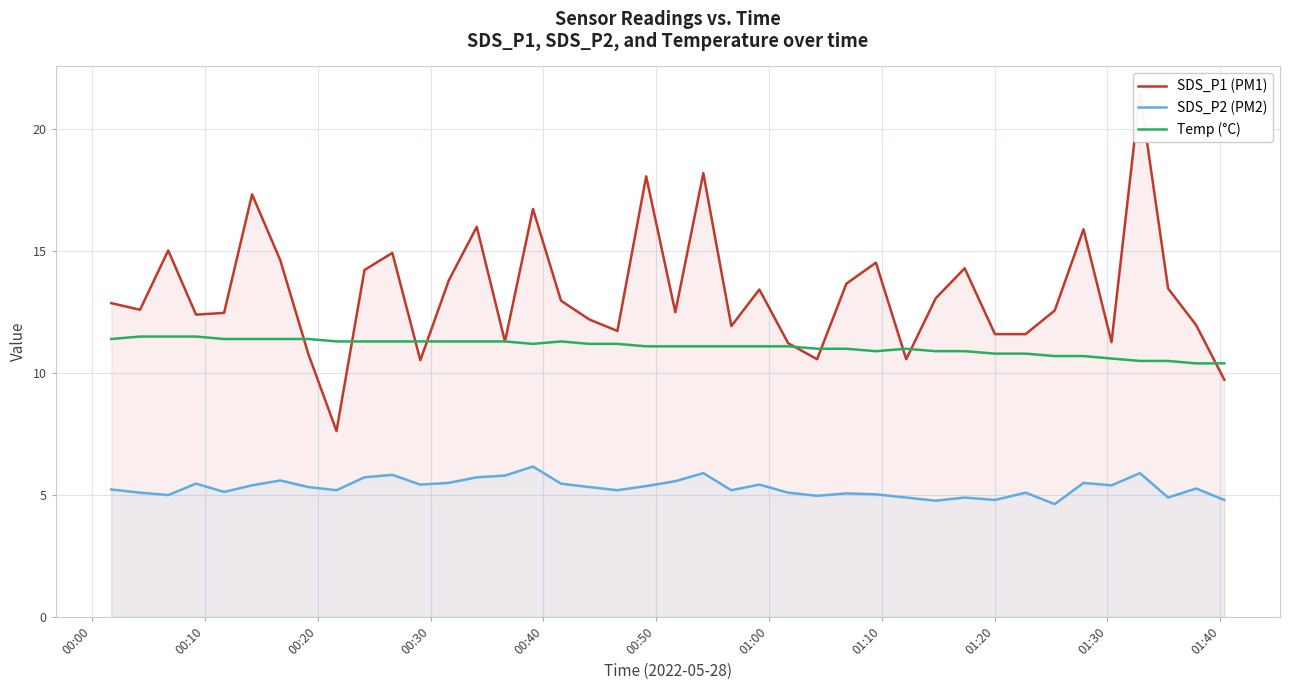

True or false: SDS_P2 (PM2) and Temp (°C) cross at least once.

False